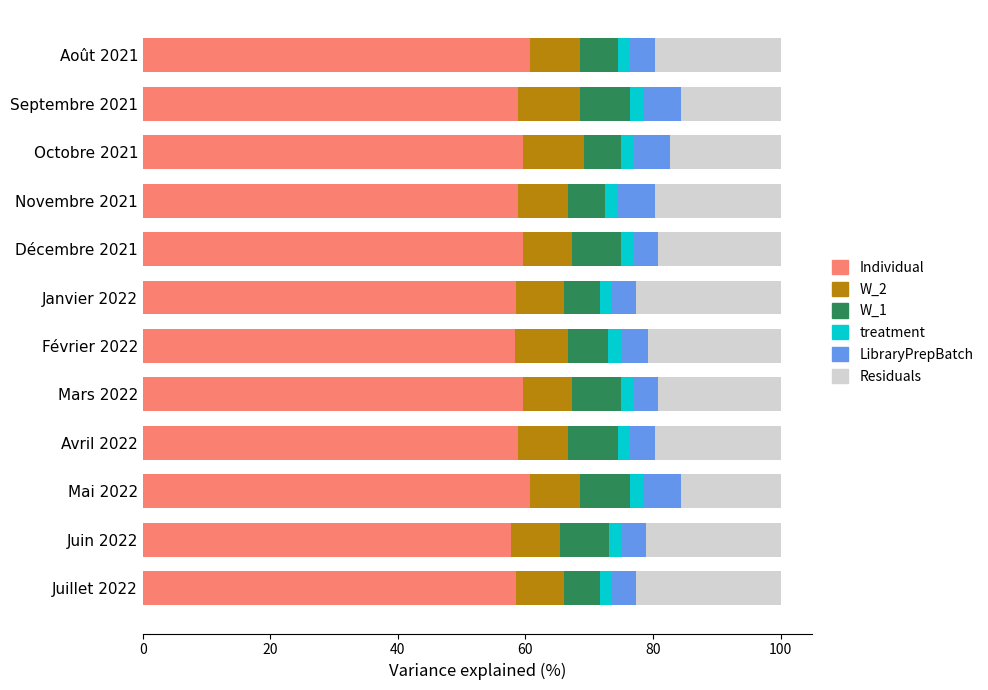

What is the maximum value for Individual?

60.8